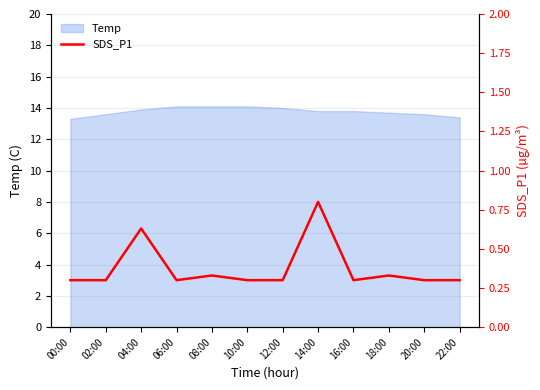

What is the difference between the maximum and minimum values?

0.5